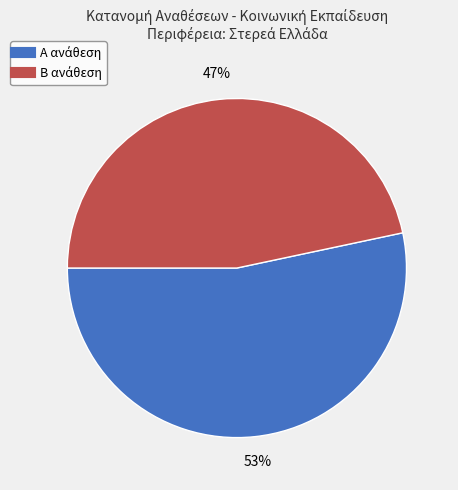

Is there a majority slice in this chart?

Yes